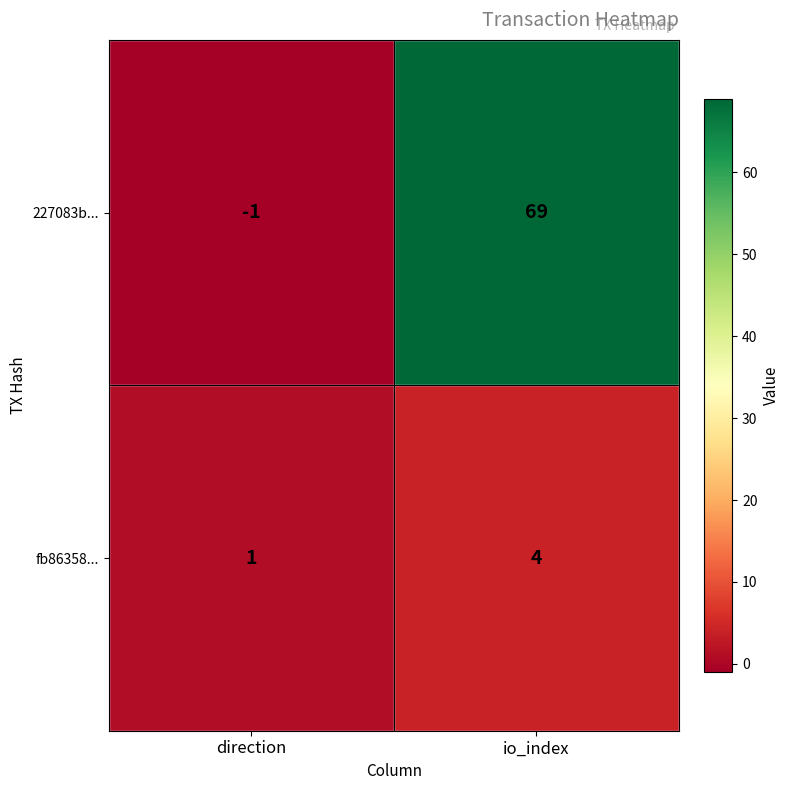

Which series has the largest range (max minus min)?

227083b...